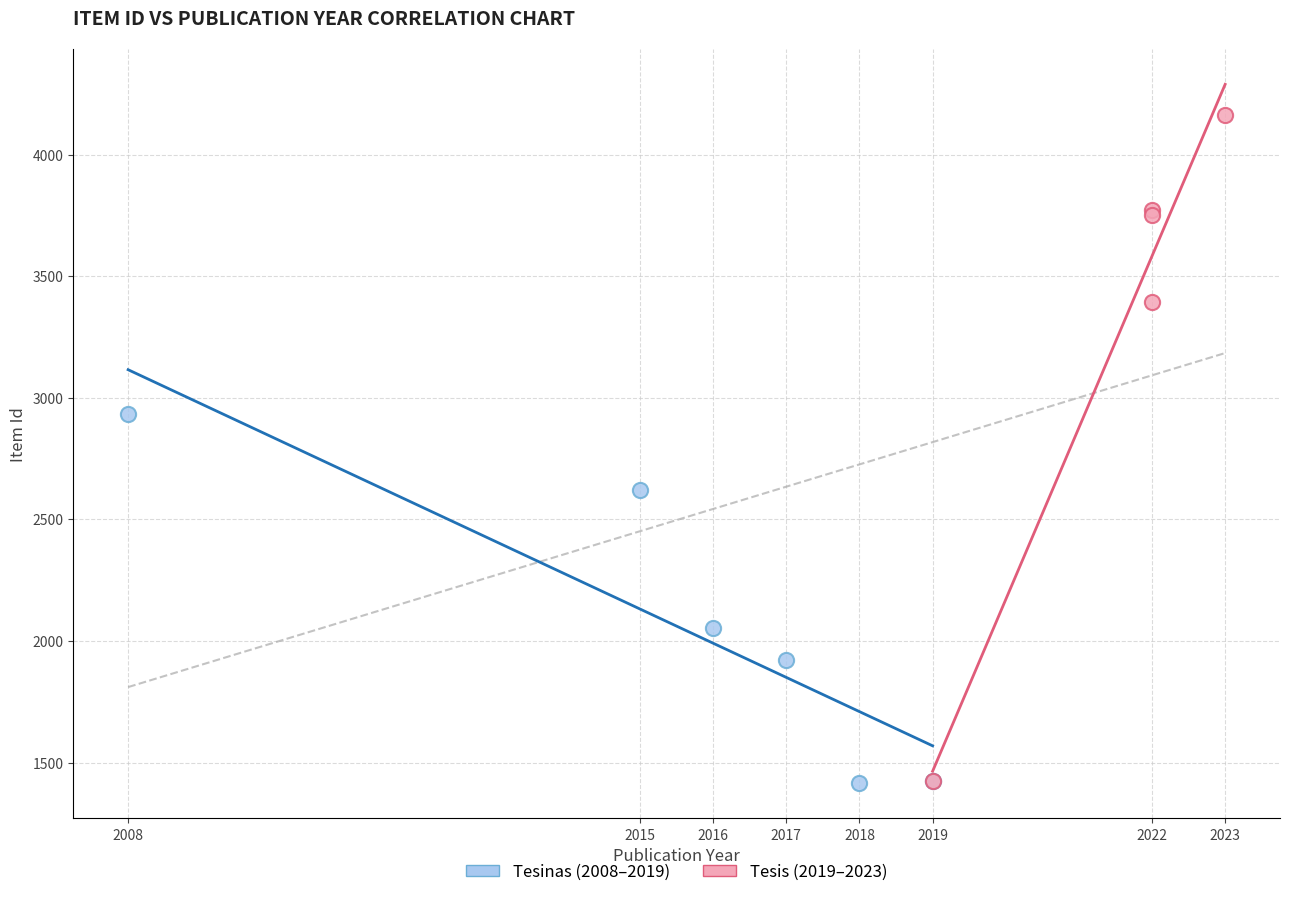

Which series has the largest Y range (max minus min)?

Tesis (2019–2023)